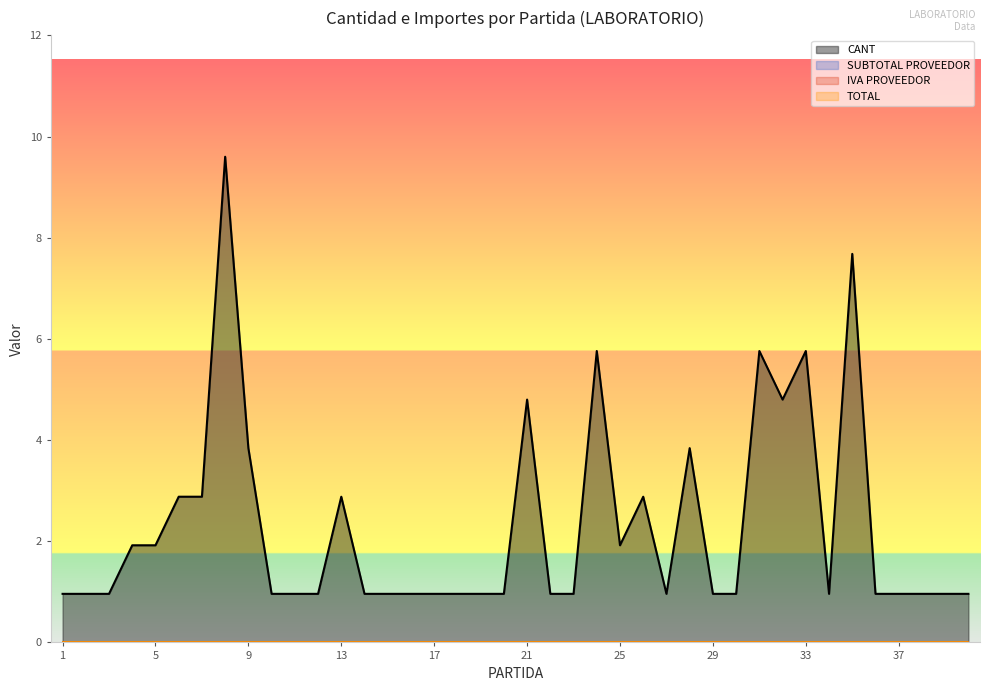

What is the greatest value displayed?

10